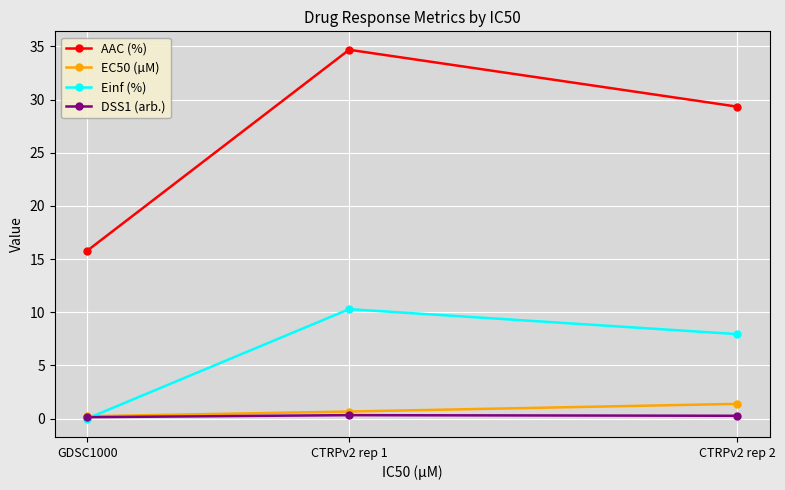

What value does the AAC (%) series have at CTRPv2 rep 2?

29.3